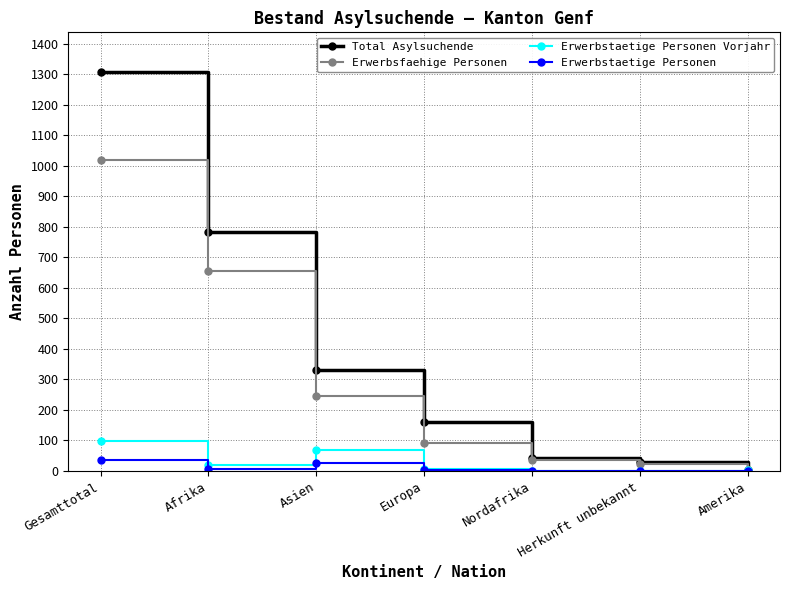

What is the maximum value for Total Asylsuchende?

1307